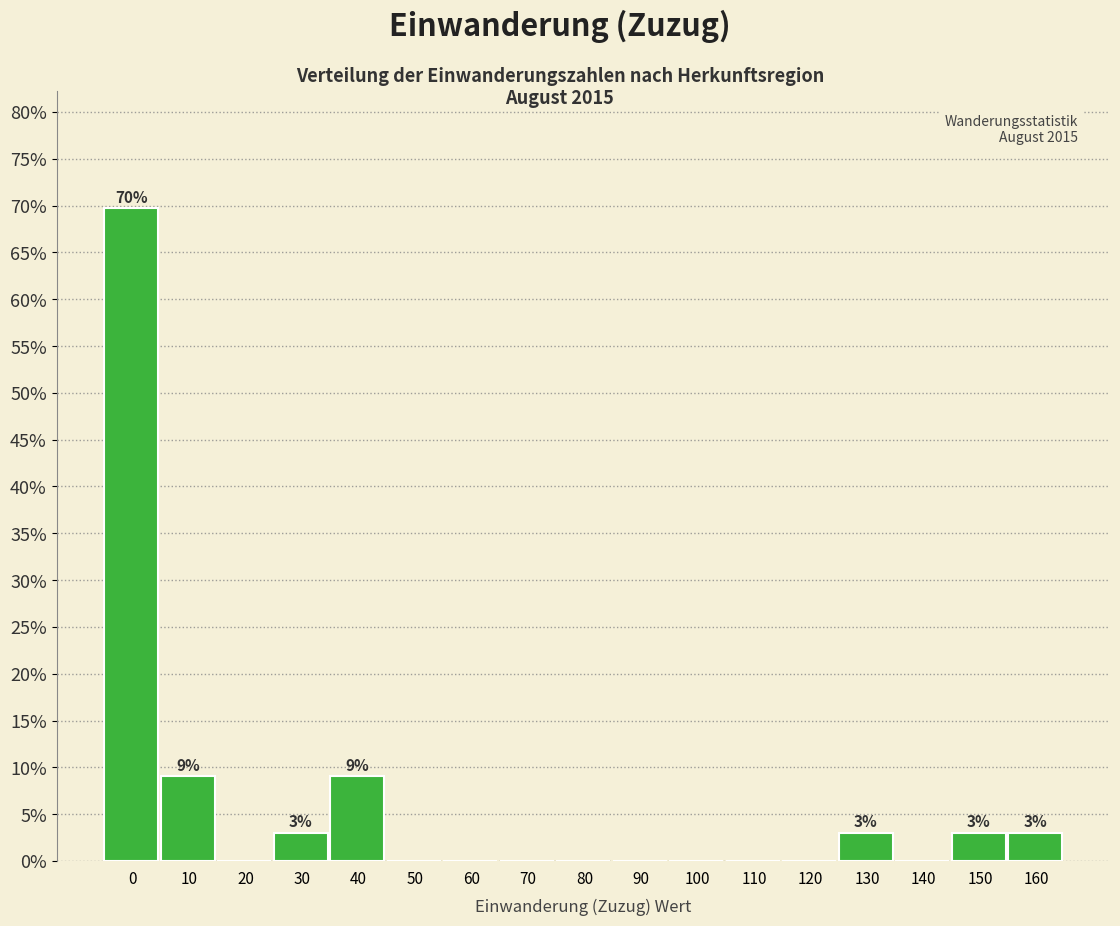

Reading left to right, what are all the values shown in this chart?

0=69.7	10=9.1	20=0.0	30=3.0	40=9.1	50=0.0	60=0.0	70=0.0	80=0.0	90=0.0	100=0.0	110=0.0	120=0.0	130=3.0	140=0.0	150=3.0	160=3.0